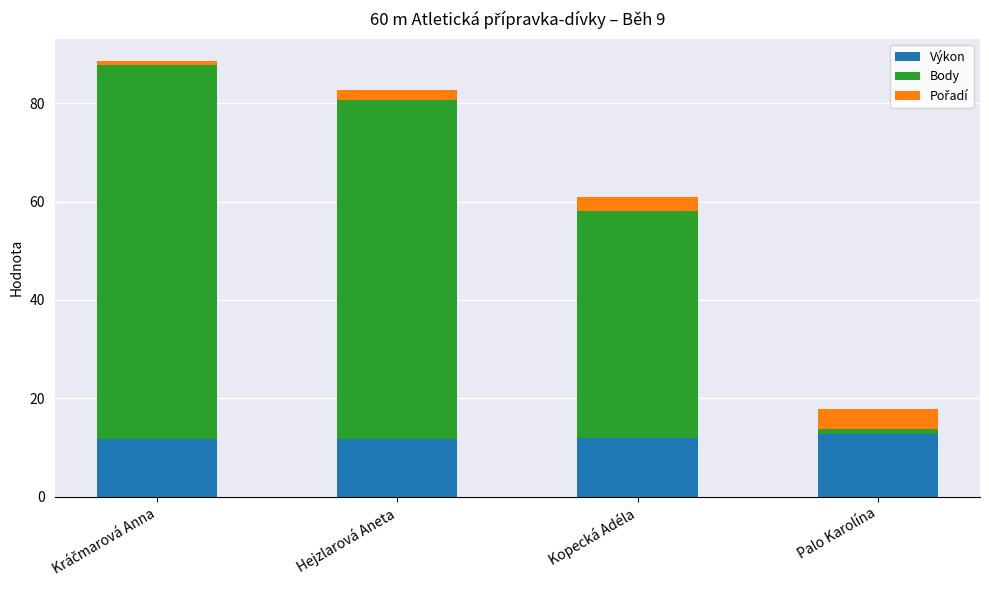

Are the bars grouped side by side (vs. stacked)?

No